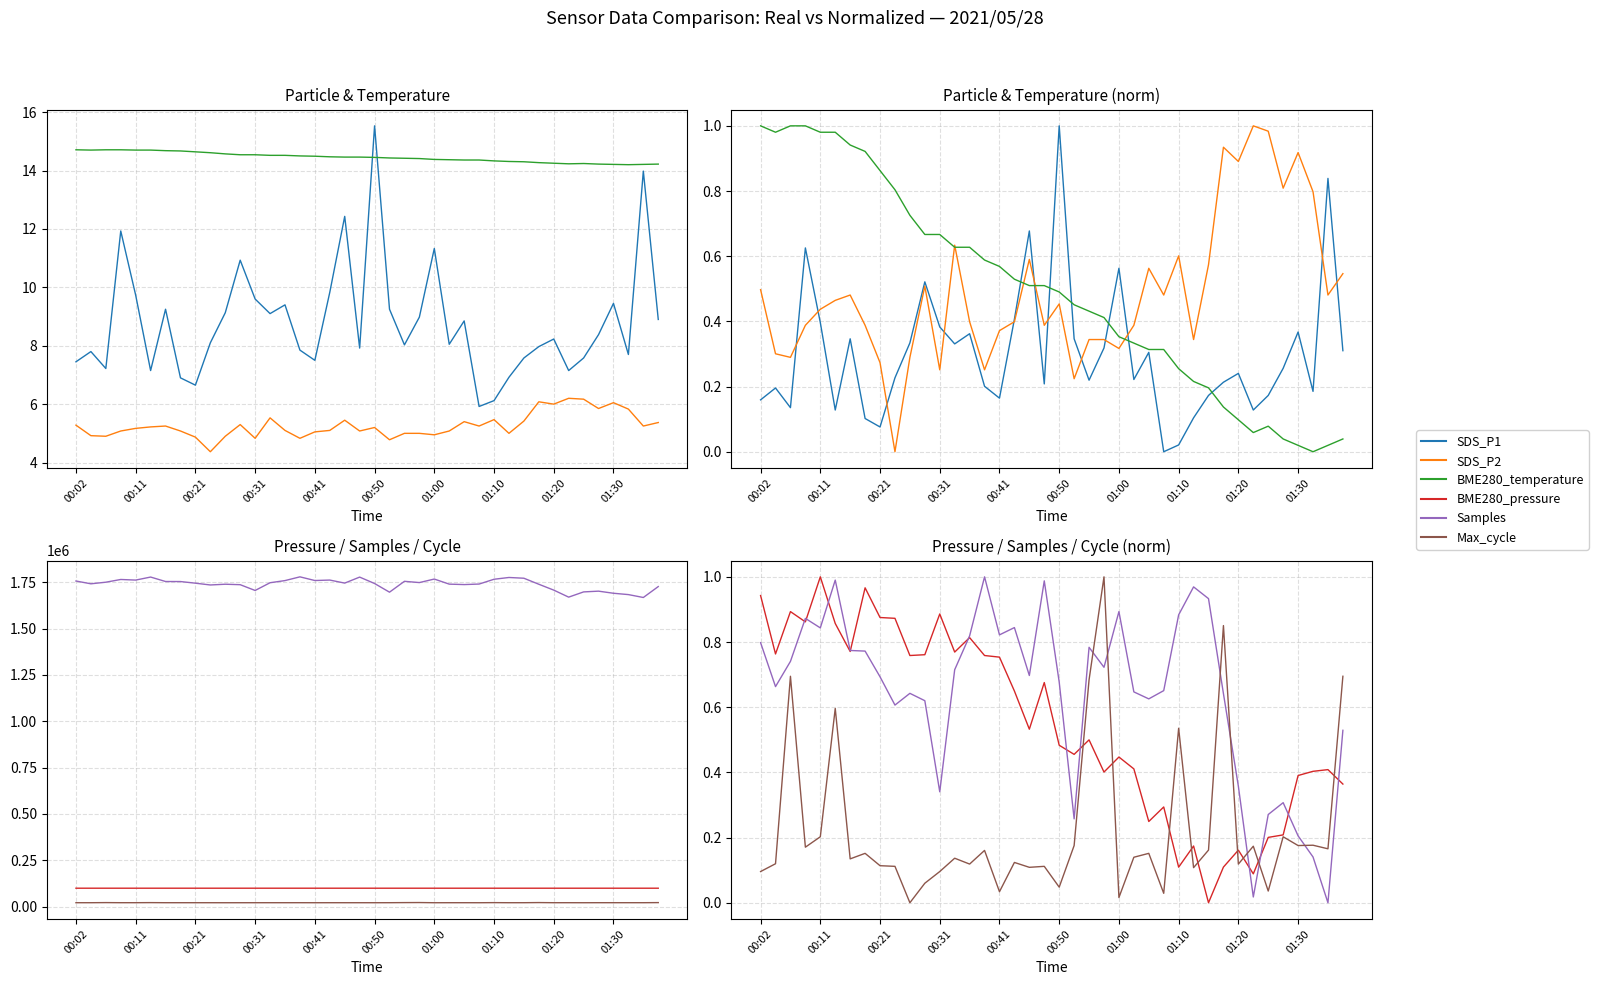

Which series has the widest spread of values?

SDS_P1